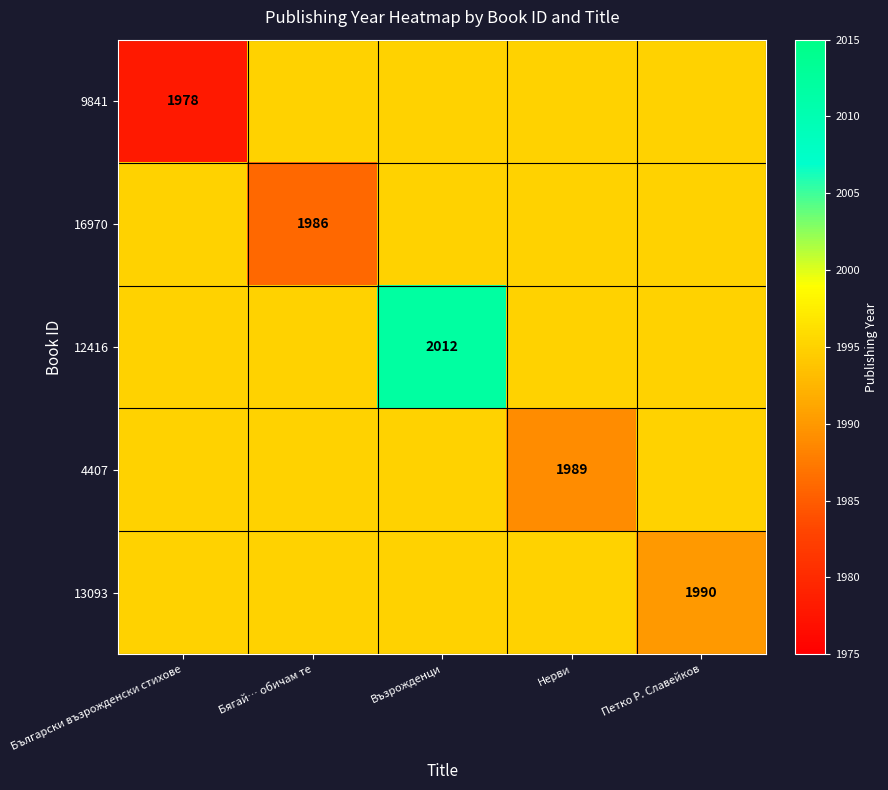

Is it true that 13093 equals 1990 at Петко Р. Славейков?

True